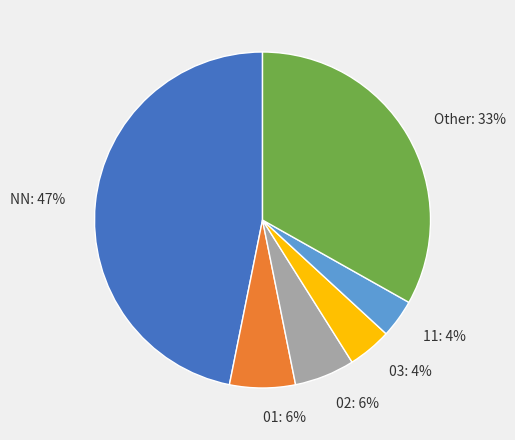

What is the ratio of the value at 03 to the value at 02?

0.7